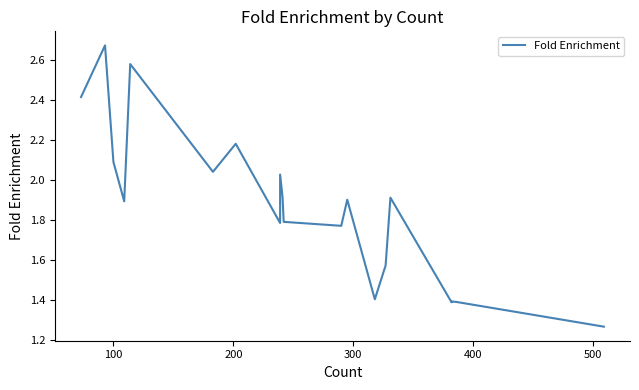

What is the value of the 14th point from the left?

1.4